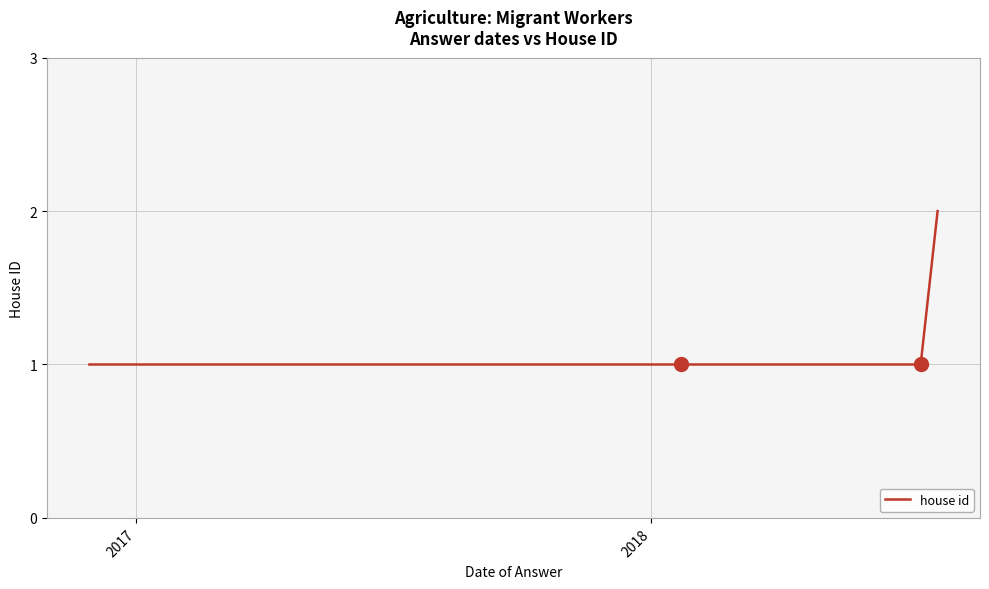

What is the sum of all values?

8